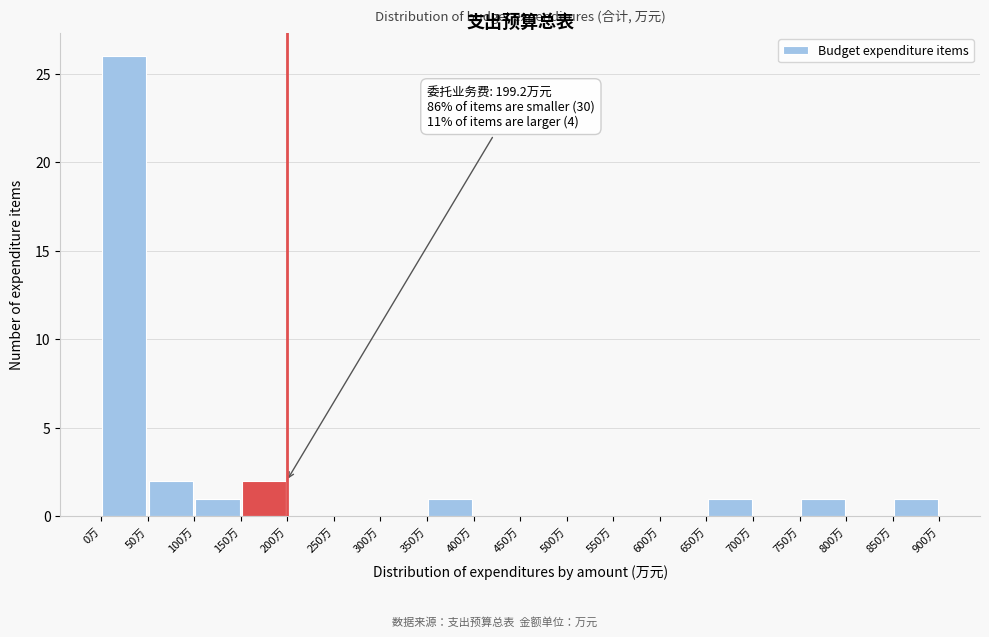

Which range on the x-axis has the tallest bar?

0 to 50